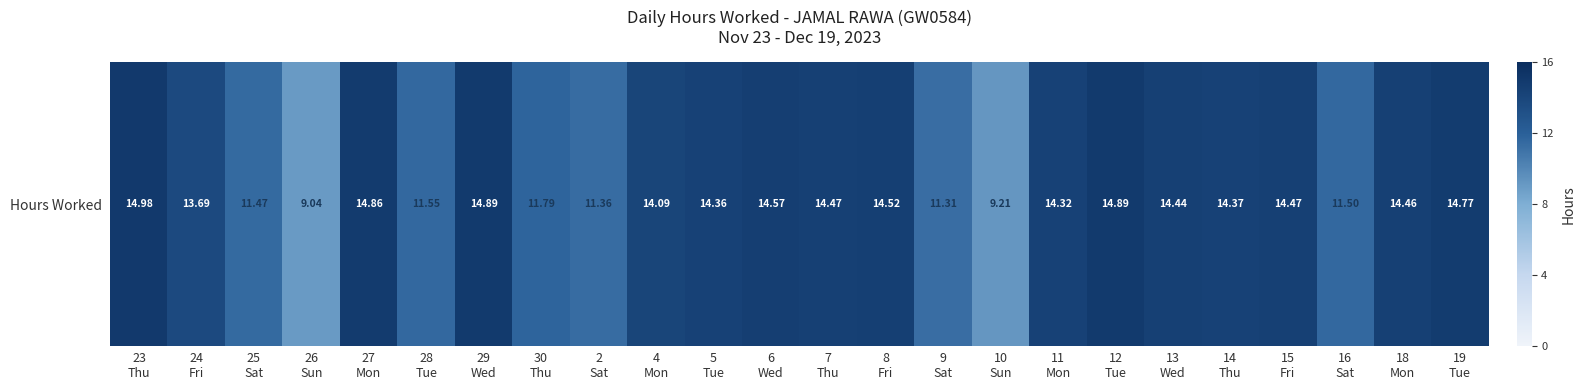

Reading right to left, what are all the values shown in this chart?

14.8	14.5	11.5	14.5	14.4	14.4	14.9	14.3	9.2	11.3	14.5	14.5	14.6	14.4	14.1	11.4	11.8	14.9	11.6	14.9	9.0	11.5	13.7	15.0